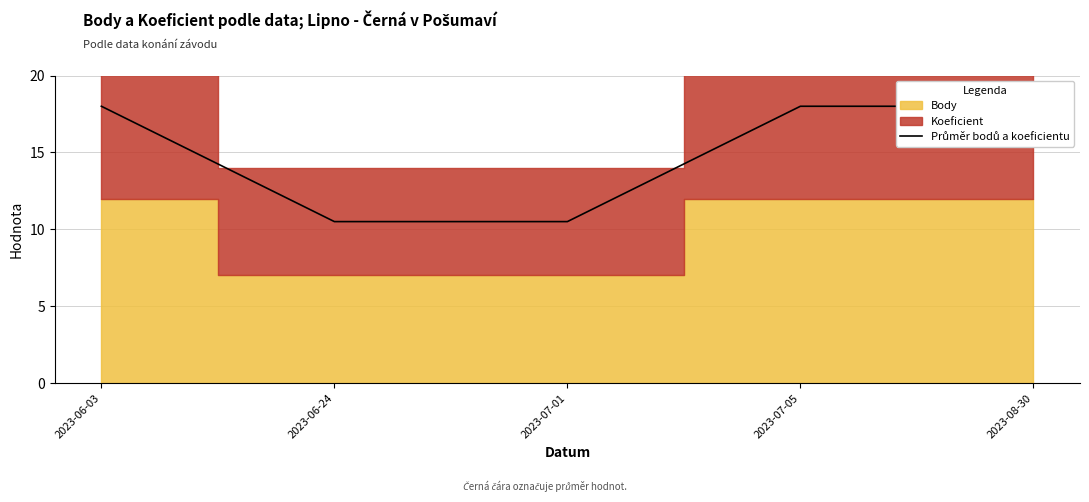

Which has a higher value, 2023-06-24 or 2023-08-30?

2023-08-30